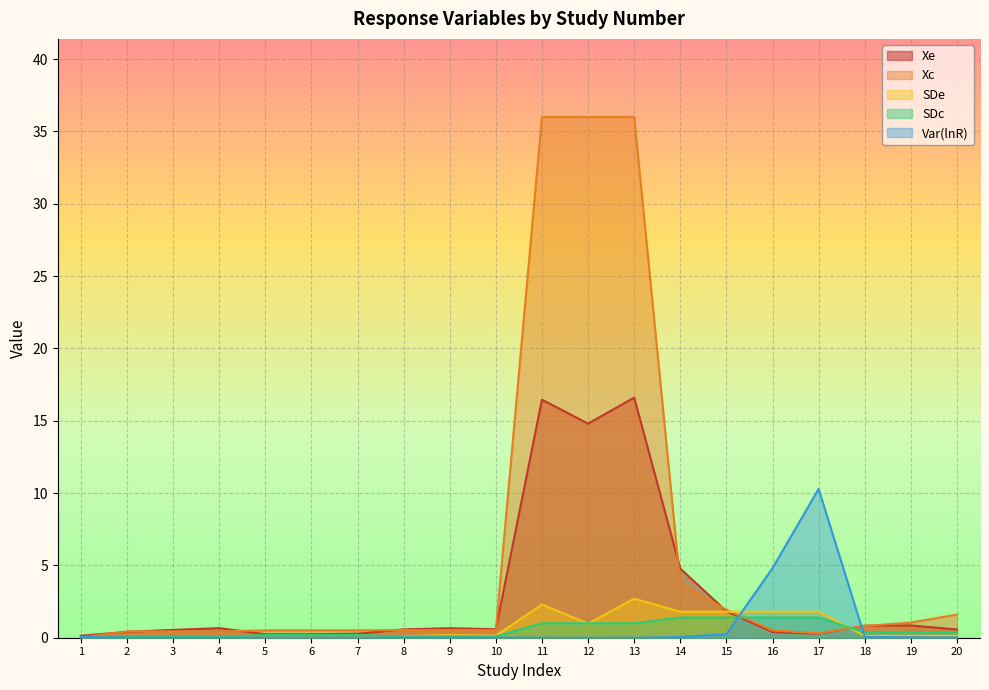

List the series in order of their peak value, lowest first.

SDc, SDe, Var(lnR), Xe, Xc